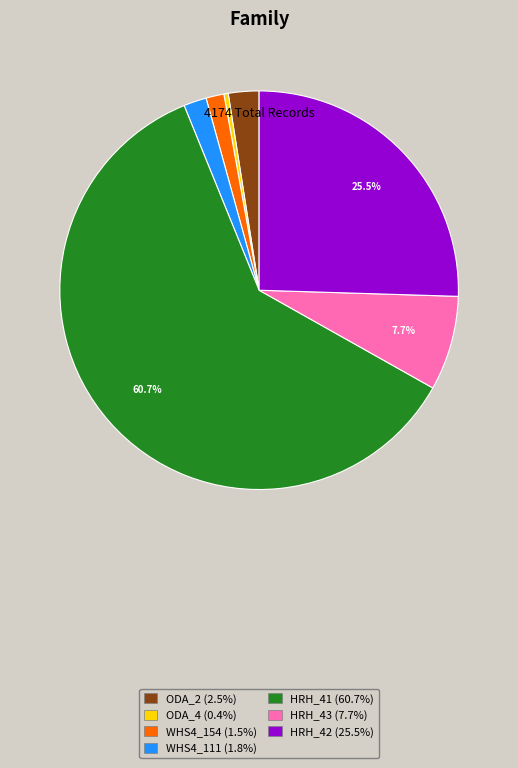

Is the sum of ODA_2 and WHS4_154 greater than half?

No